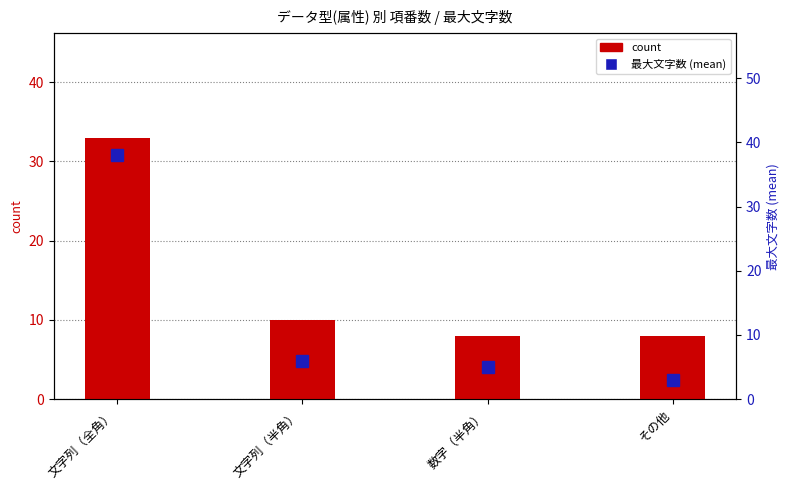

What is the highest value of the count series?

33